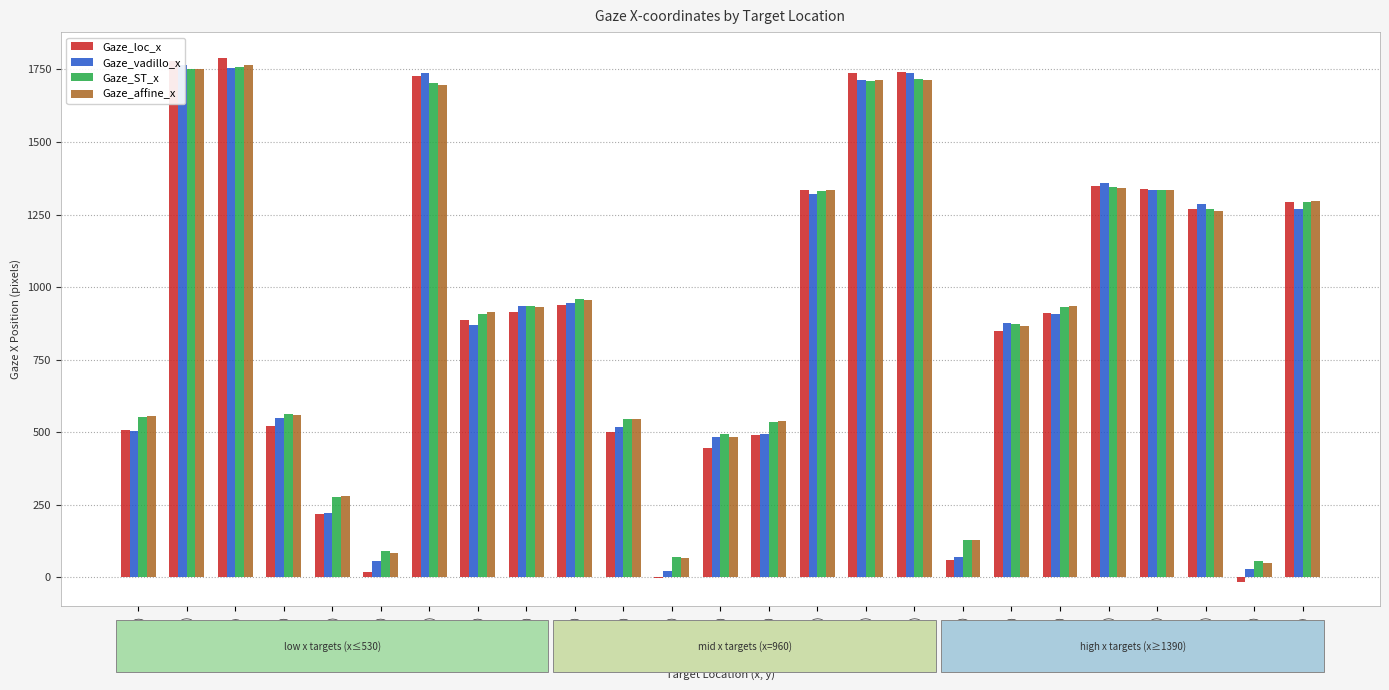

What is the difference between the highest and lowest values at (960,760)?

20.8